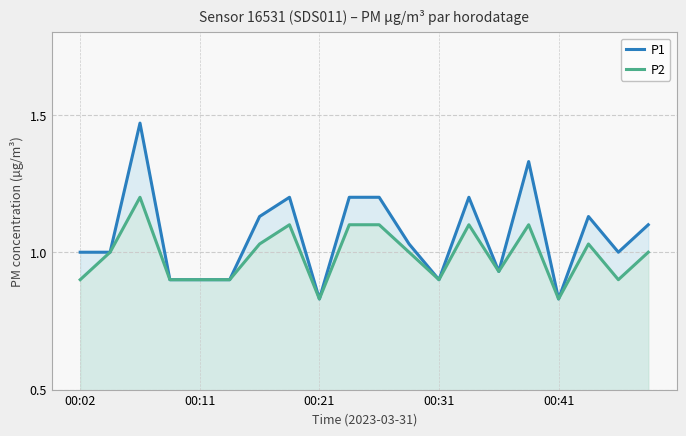

How many interior local peaks does the P2 series have?

5